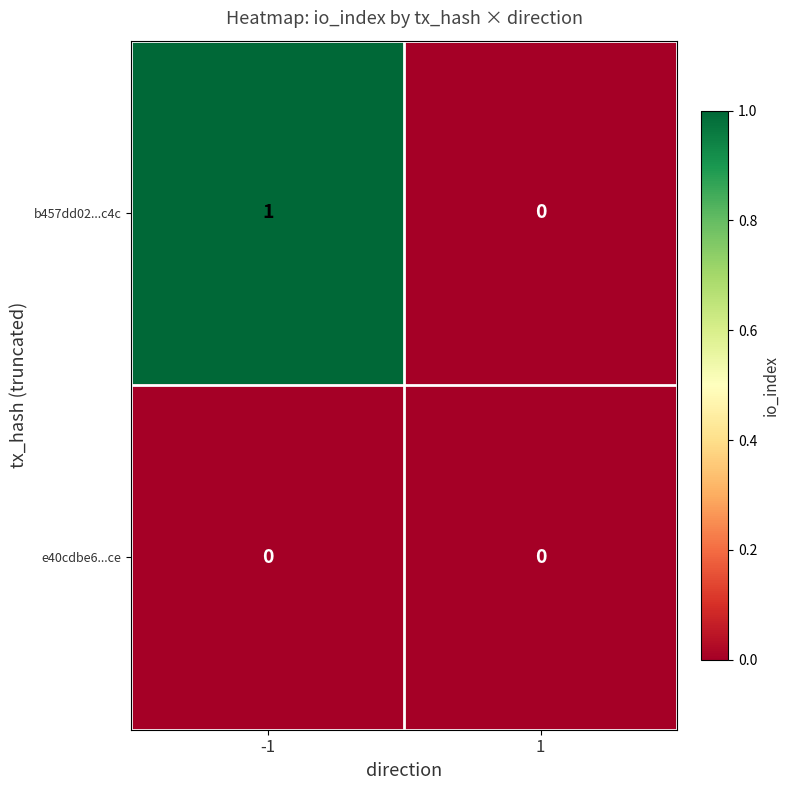

The b457dd02...c4c series shows 0 at -1. True or false?

False